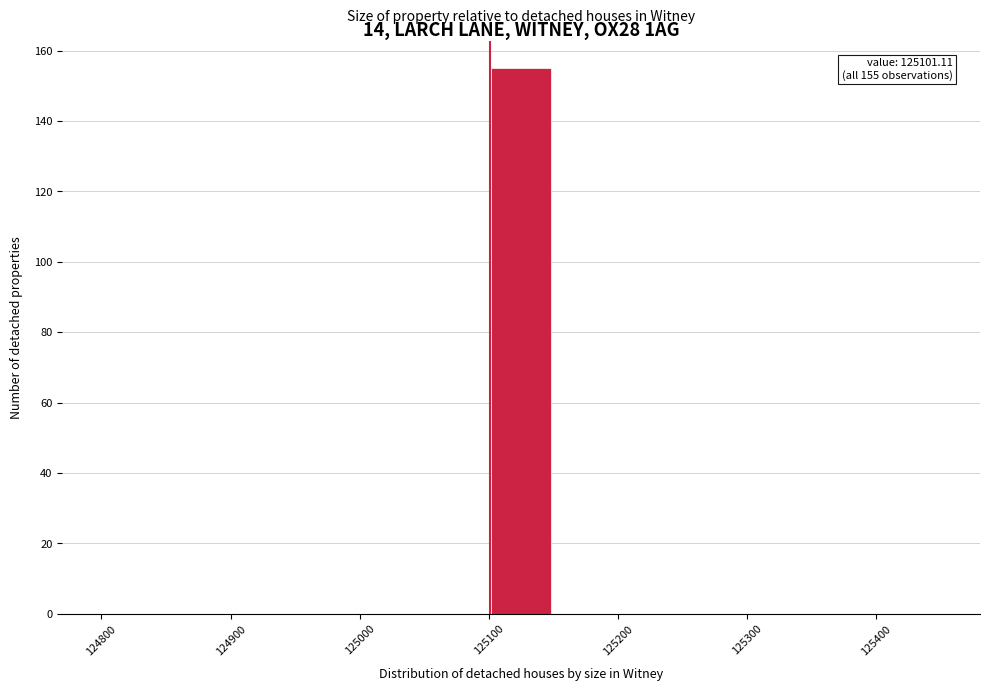

Over which range of the x-axis is the bar tallest?

125100 to 125150